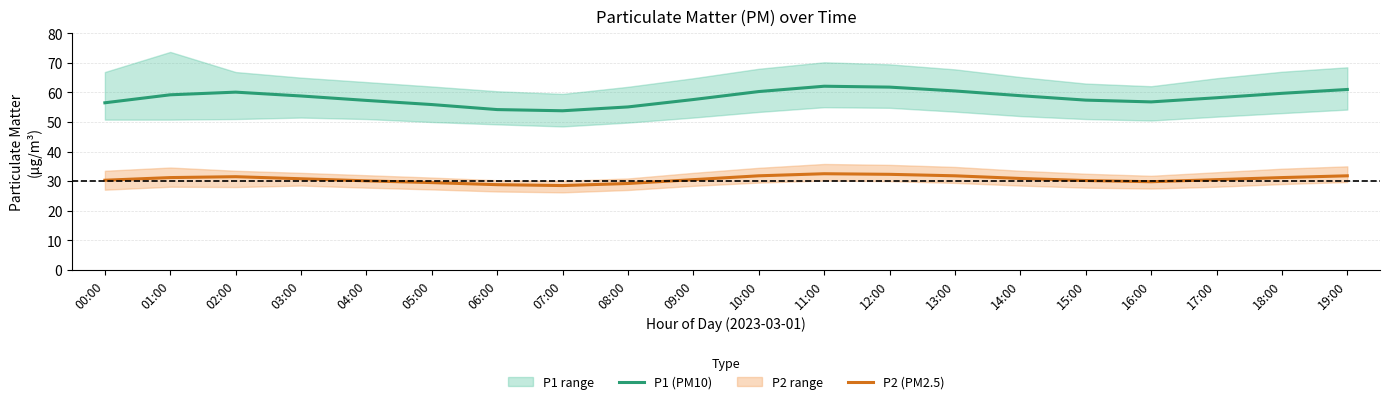

What position from the right is 00:00?

20